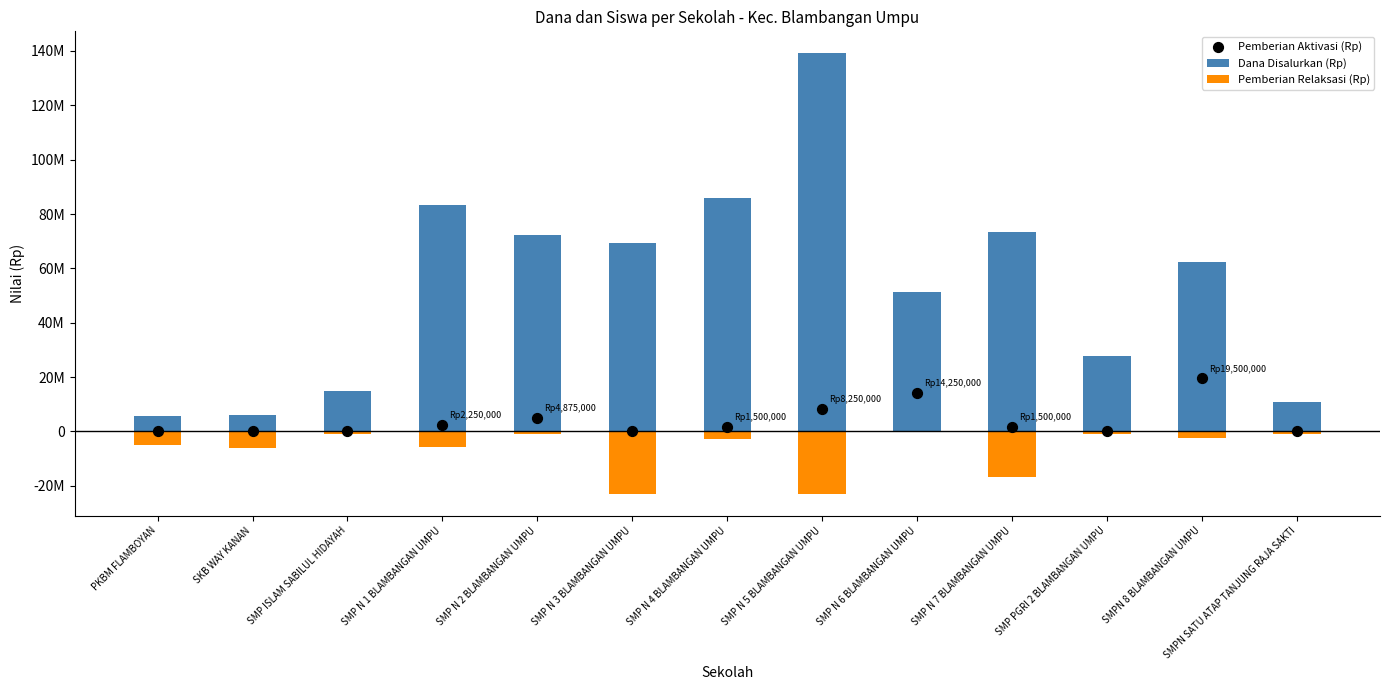

At how many categories does at least one series exceed 1760414?

13